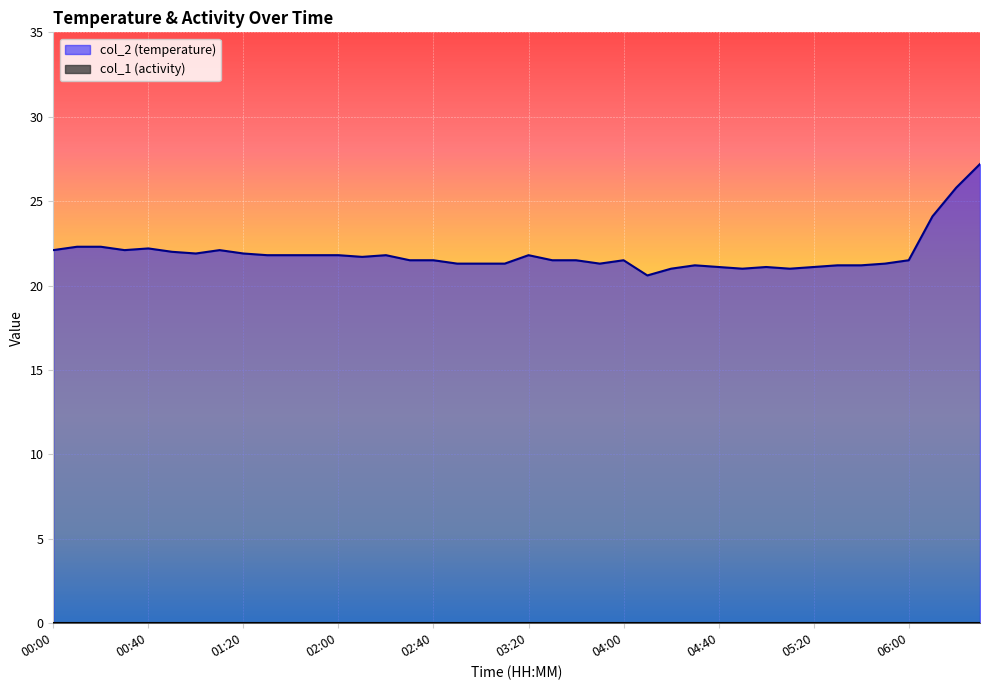

List the labels in order of value, largest first.

06:30, 06:20, 06:10, 00:10, 00:20, 00:40, 00:00, 00:30, 01:10, 00:50, 01:00, 01:20, 01:30, 01:40, 01:50, 02:00, 02:20, 03:20, 02:10, 02:30, 02:40, 03:30, 03:40, 04:00, 06:00, 02:50, 03:00, 03:10, 03:50, 05:50, 04:30, 05:30, 05:40, 04:40, 05:00, 05:20, 04:20, 04:50, 05:10, 04:10